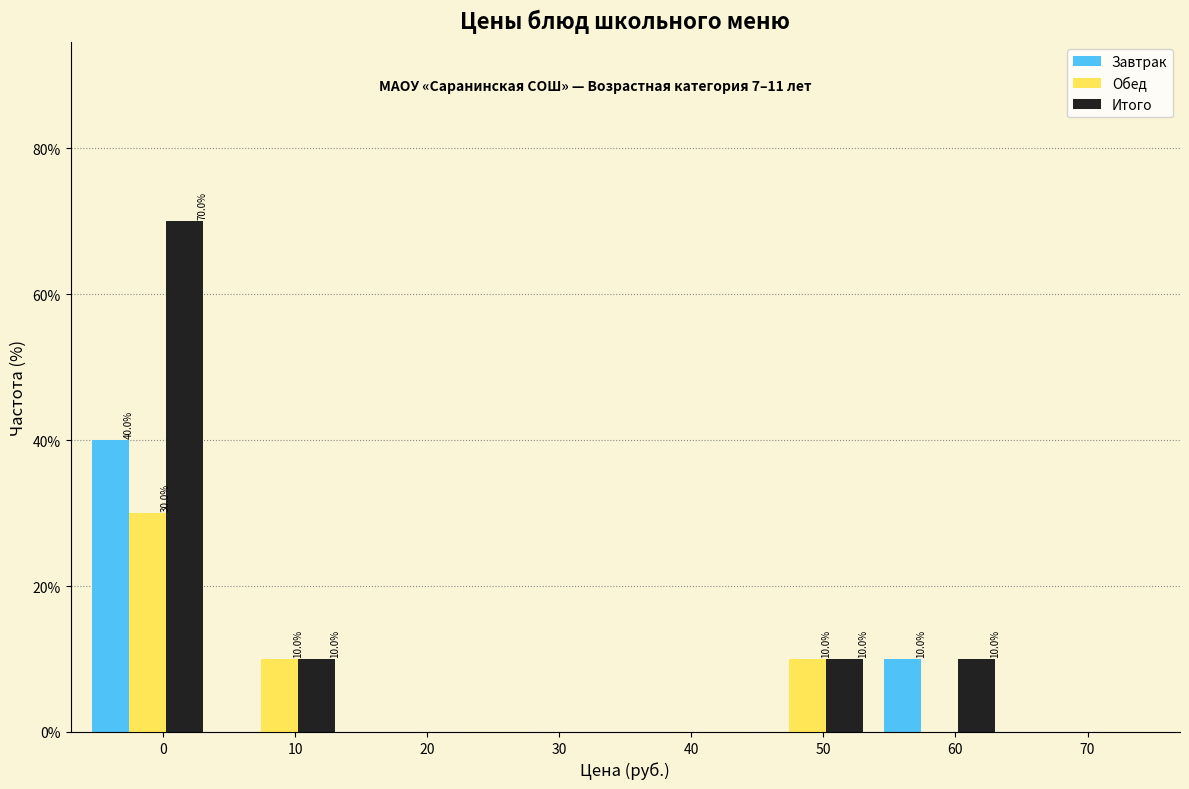

Reading left to right, extract all data points from this chart.

Завтрак: 0=40	10=0	20=0	30=0	40=0	50=0	60=10	70=0
Обед: 0=30	10=10	20=0	30=0	40=0	50=10	60=0	70=0
Итого: 0=70	10=10	20=0	30=0	40=0	50=10	60=10	70=0